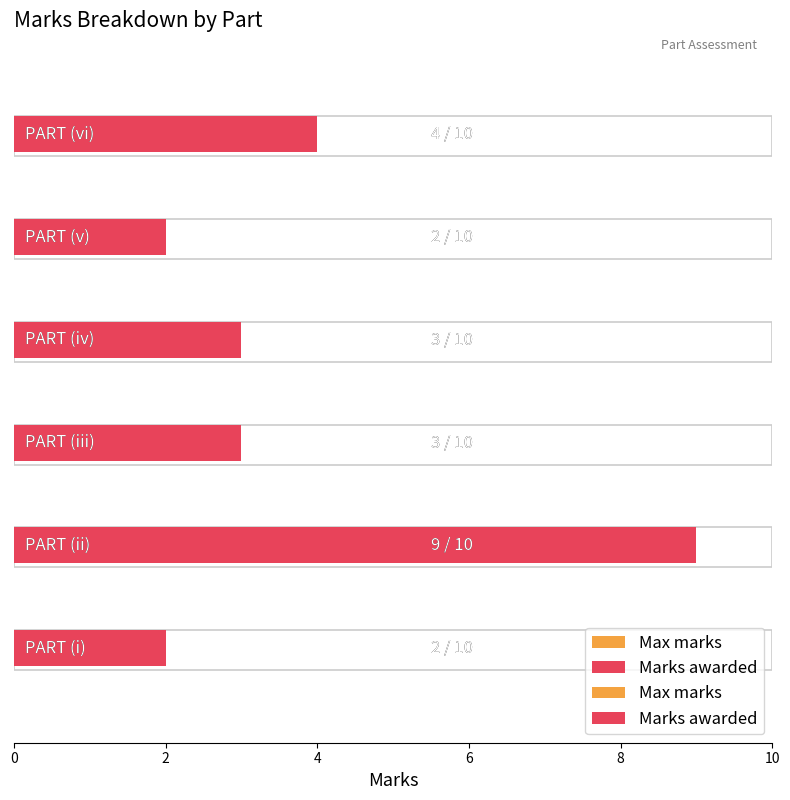

The value of Marks awarded at PART (i) is 3. True or false?

False